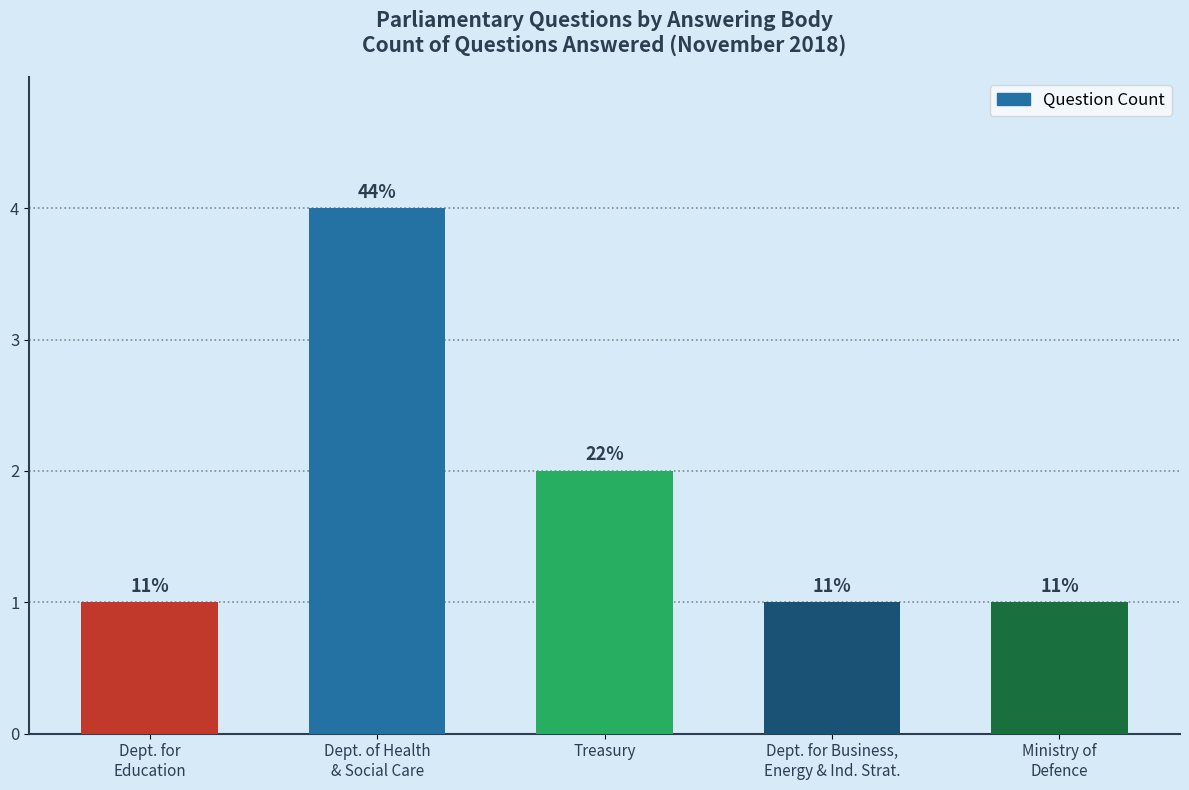

What is the difference between the maximum and minimum values?

3